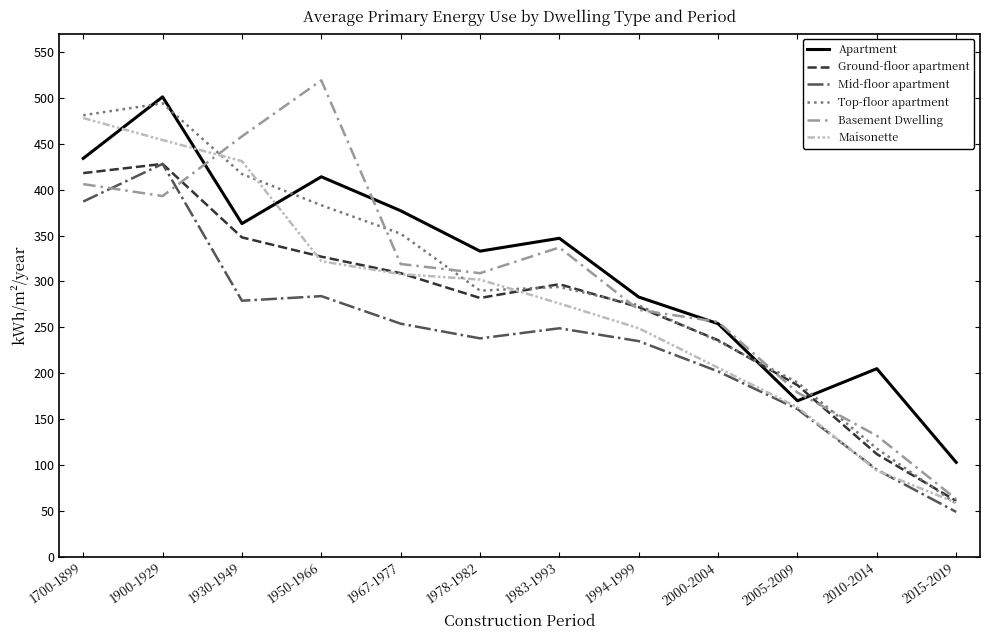

What position from the left is 2015-2019?

12